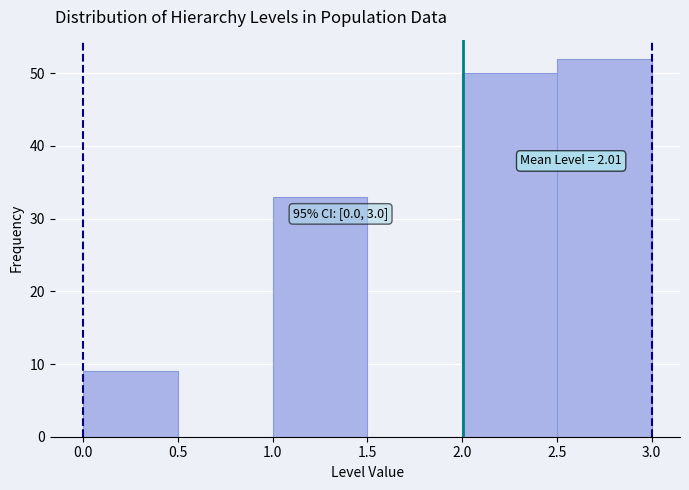

Over which range of the x-axis is the bar tallest?

2.5 to 3.0